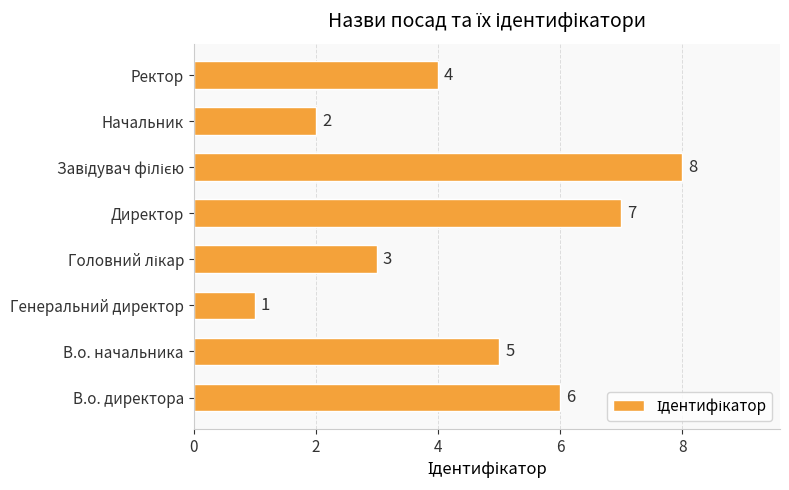

At which label is the value closest to 4?

Ректор